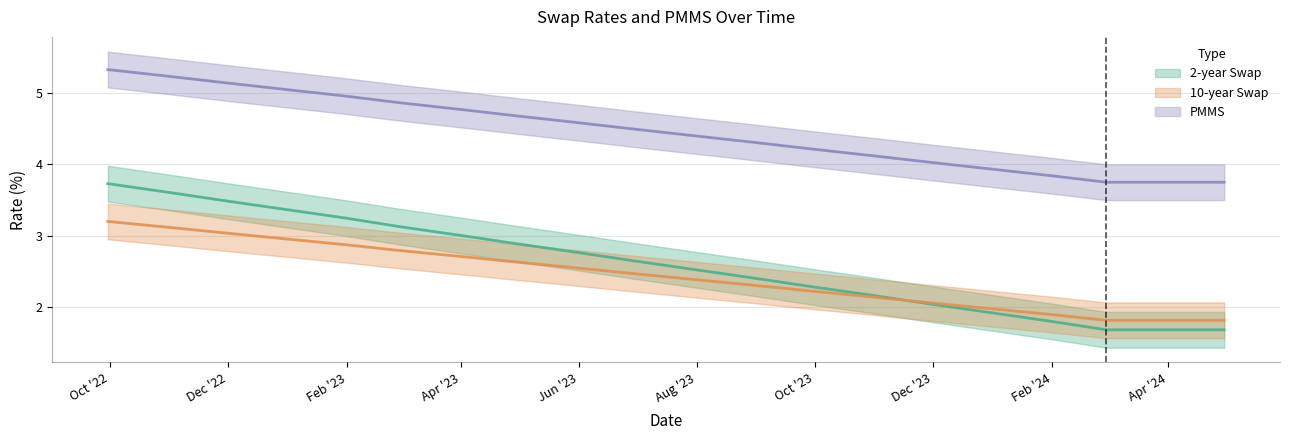

At which label does PMMS reach its peak?

2022-09-30